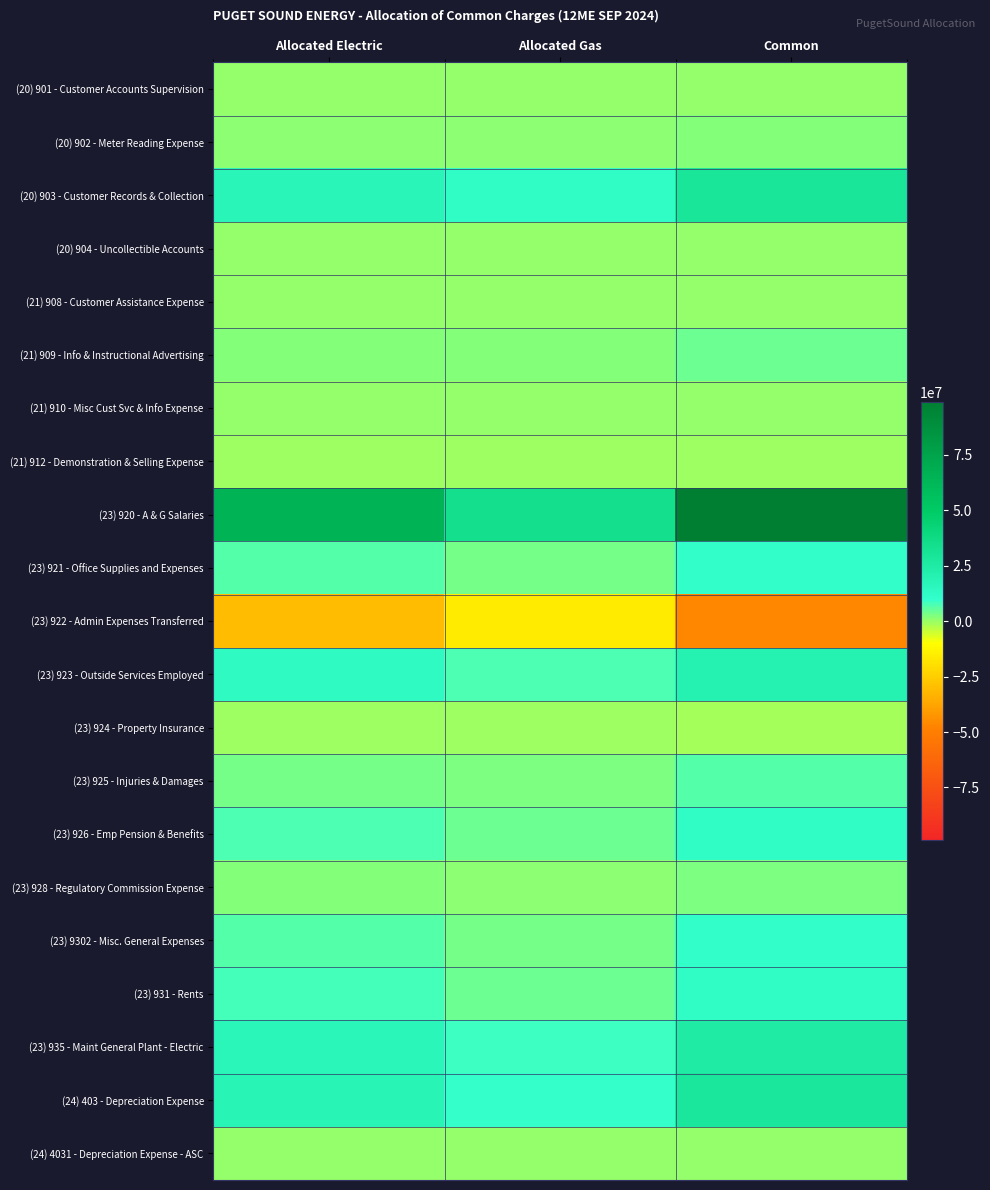

Reading left to right, what are all the values shown in this chart?

(20) 901 - Customer Accounts Supervision: Allocated Electric=177674.2	Allocated Gas=127283.9	Common=304958.1
(20) 902 - Meter Reading Expense: Allocated Electric=1366213.2	Allocated Gas=810975.0	Common=2177188.2
(20) 903 - Customer Records & Collection: Allocated Electric=17008512.5	Allocated Gas=12183465.9	Common=29191978.4
(20) 904 - Uncollectible Accounts: Allocated Electric=16189.2	Allocated Gas=8491.6	Common=24680.8
(21) 908 - Customer Assistance Expense: Allocated Electric=323269.8	Allocated Gas=203326.5	Common=526596.3
(21) 909 - Info & Instructional Advertising: Allocated Electric=2281405.1	Allocated Gas=1633712.9	Common=3915118.0
(21) 910 - Misc Cust Svc & Info Expense: Allocated Electric=179.1	Allocated Gas=128.3	Common=307.3
(21) 912 - Demonstration & Selling Expense: Allocated Electric=-138091.7	Allocated Gas=-99063.2	Common=-237154.9
(23) 920 - A & G Salaries: Allocated Electric=64757102.2	Allocated Gas=33962957.0	Common=98720059.2
(23) 921 - Office Supplies and Expenses: Allocated Electric=6719999.4	Allocated Gas=3524557.8	Common=10244557.2
(23) 922 - Admin Expenses Transferred: Allocated Electric=-30848753.9	Allocated Gas=-16182347.6	Common=-47031101.5
(23) 923 - Outside Services Employed: Allocated Electric=13266897.5	Allocated Gas=6958158.4	Common=20225055.9
(23) 924 - Property Insurance: Allocated Electric=-618506.0	Allocated Gas=-423924.7	Common=-1042430.7
(23) 925 - Injuries & Damages: Allocated Electric=3827171.2	Allocated Gas=2742416.0	Common=6569587.2
(23) 926 - Emp Pension & Benefits: Allocated Electric=7340272.7	Allocated Gas=4292525.5	Common=11632798.3
(23) 928 - Regulatory Commission Expense: Allocated Electric=1706224.3	Allocated Gas=895059.8	Common=2601284.1
(23) 9302 - Misc. General Expenses: Allocated Electric=6892794.0	Allocated Gas=3615607.1	Common=10508401.1
(23) 931 - Rents: Allocated Electric=7734945.0	Allocated Gas=4057362.4	Common=11792307.4
(23) 935 - Maint General Plant - Electric: Allocated Electric=16202122.6	Allocated Gas=8496838.9	Common=24698961.6
(24) 403 - Depreciation Expense: Allocated Electric=18306618.9	Allocated Gas=9603527.8	Common=27910146.8
(24) 4031 - Depreciation Expense - ASC: Allocated Electric=105068.8	Allocated Gas=55115.4	Common=160184.2